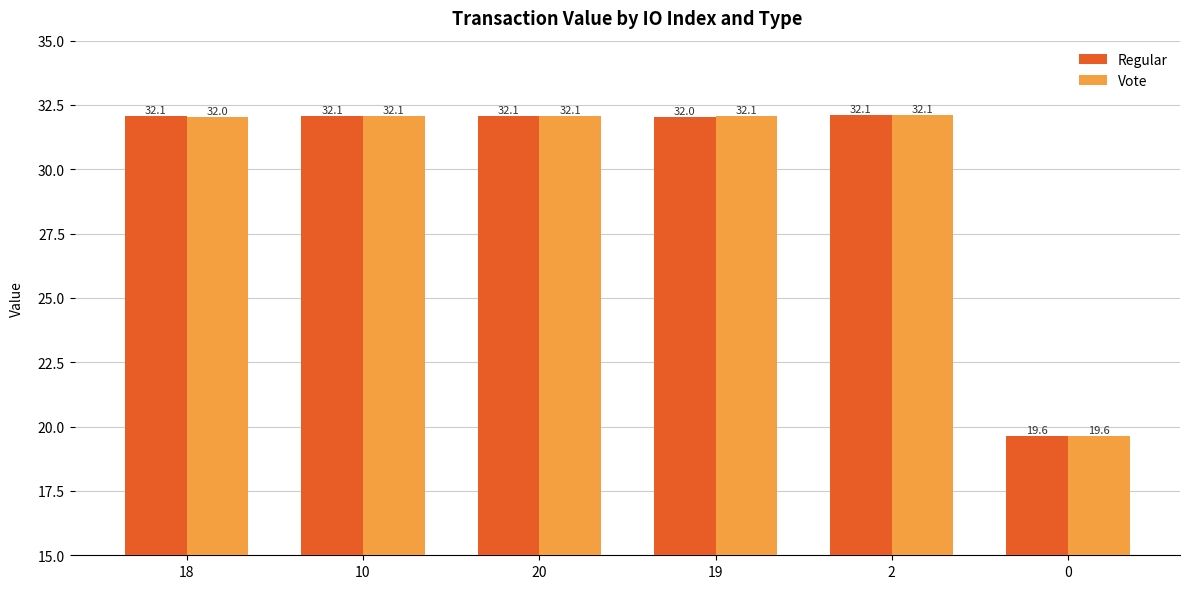

What position from the left is 2?

5